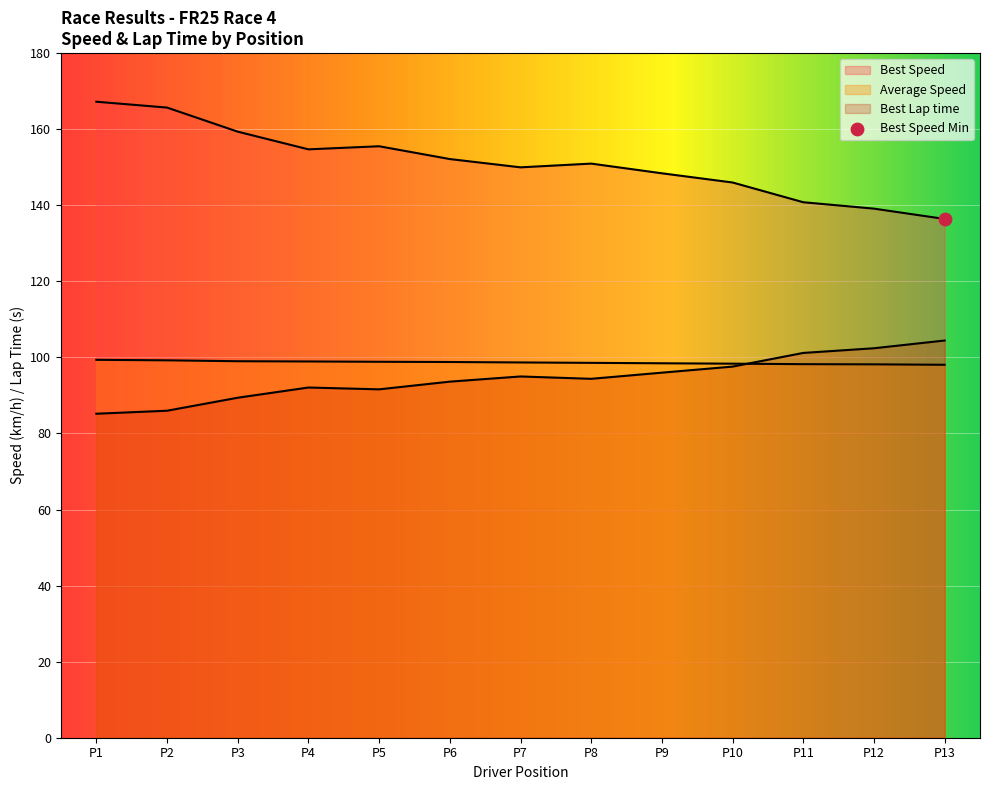

At how many categories does at least one series exceed 135?

13